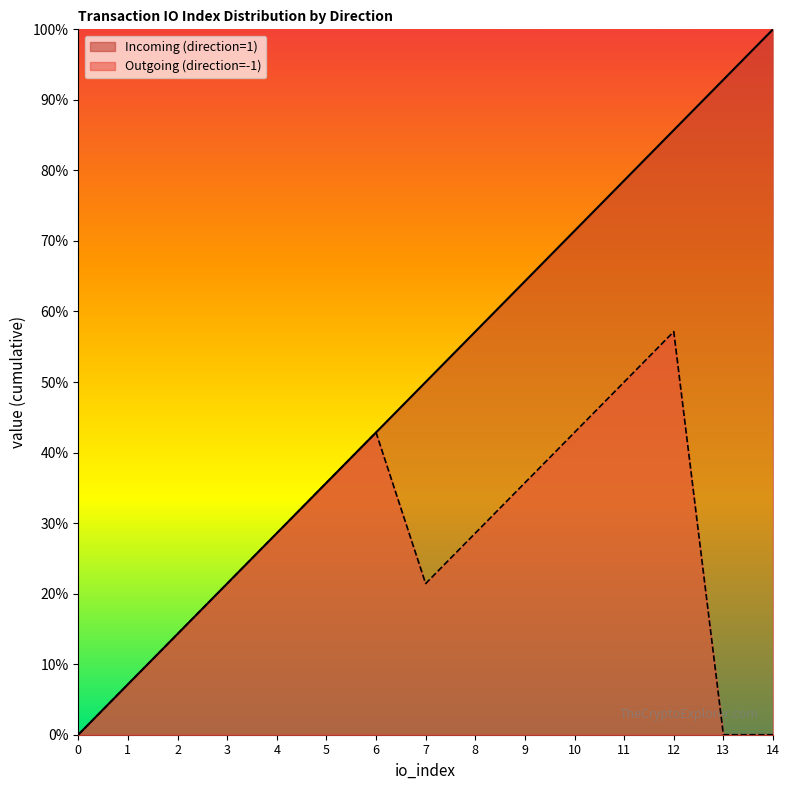

The Incoming (direction=1) series shows 42.9 at 6. True or false?

True